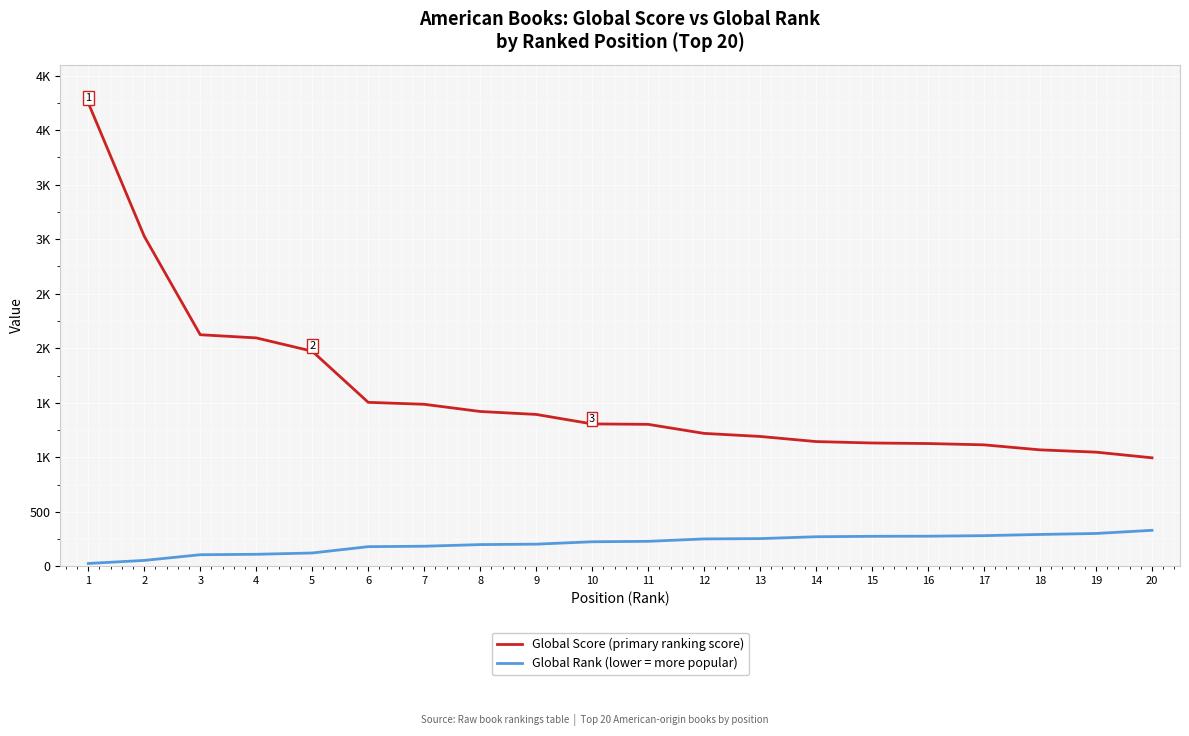

Between 3 and 9, which series saw the biggest shift?

Global Score (primary ranking score)